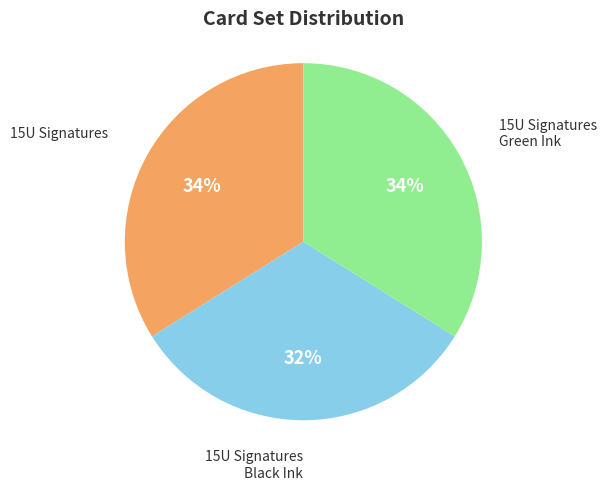

Count the number of slices in the pie.

3